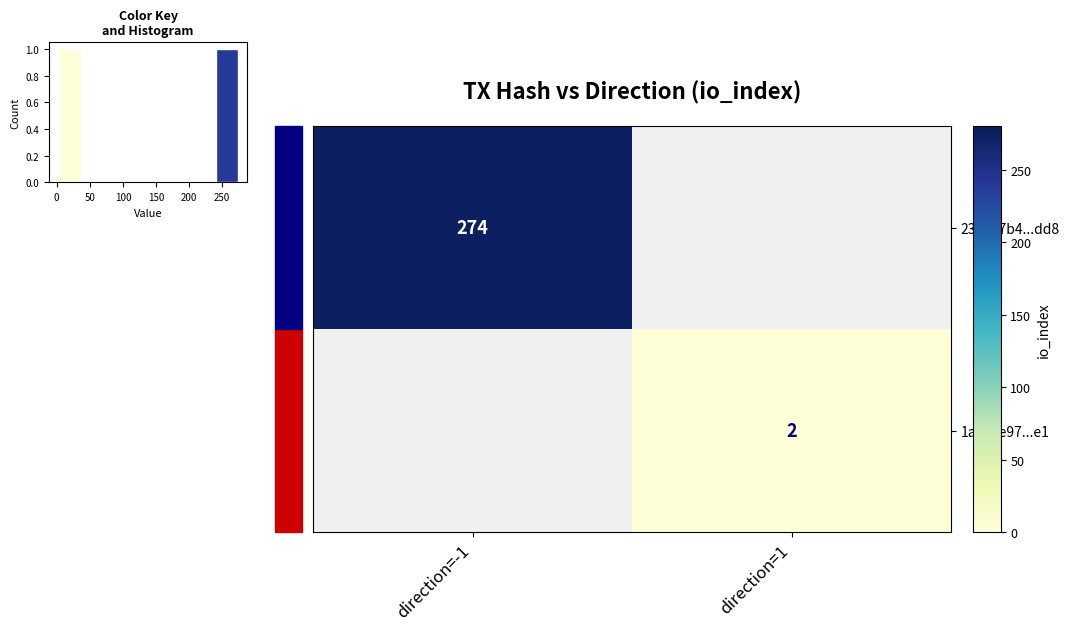

At which category does the chart reach its peak across all series?

direction=-1